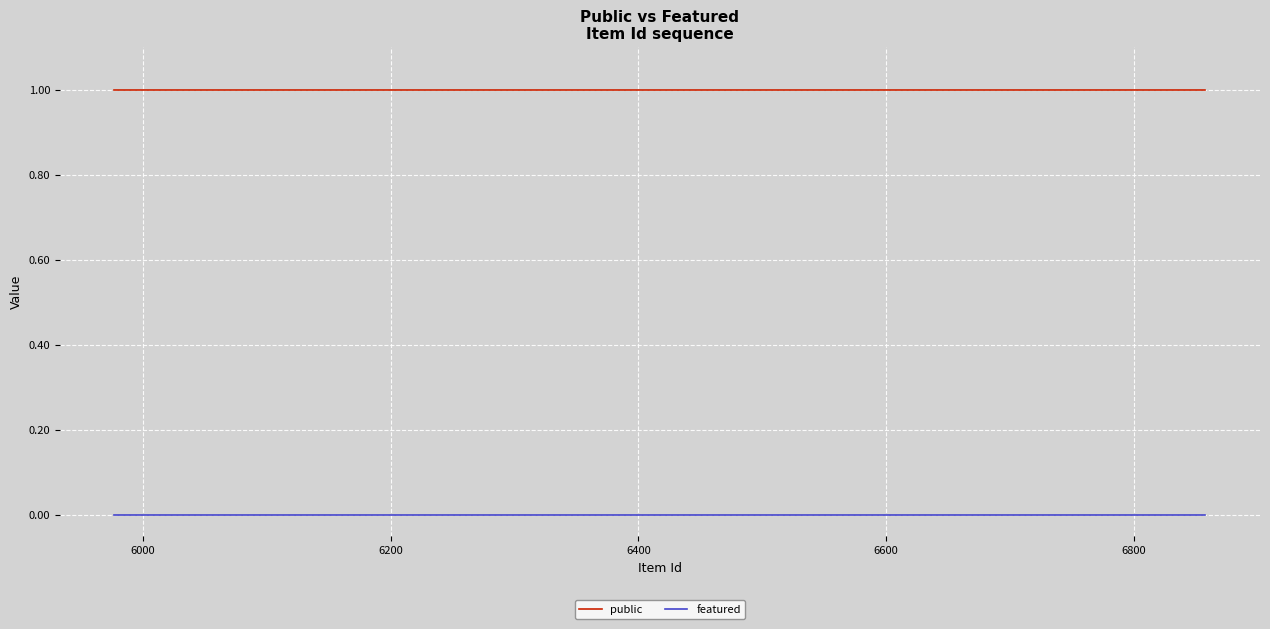

List the series in order of their peak value, highest first.

public, featured